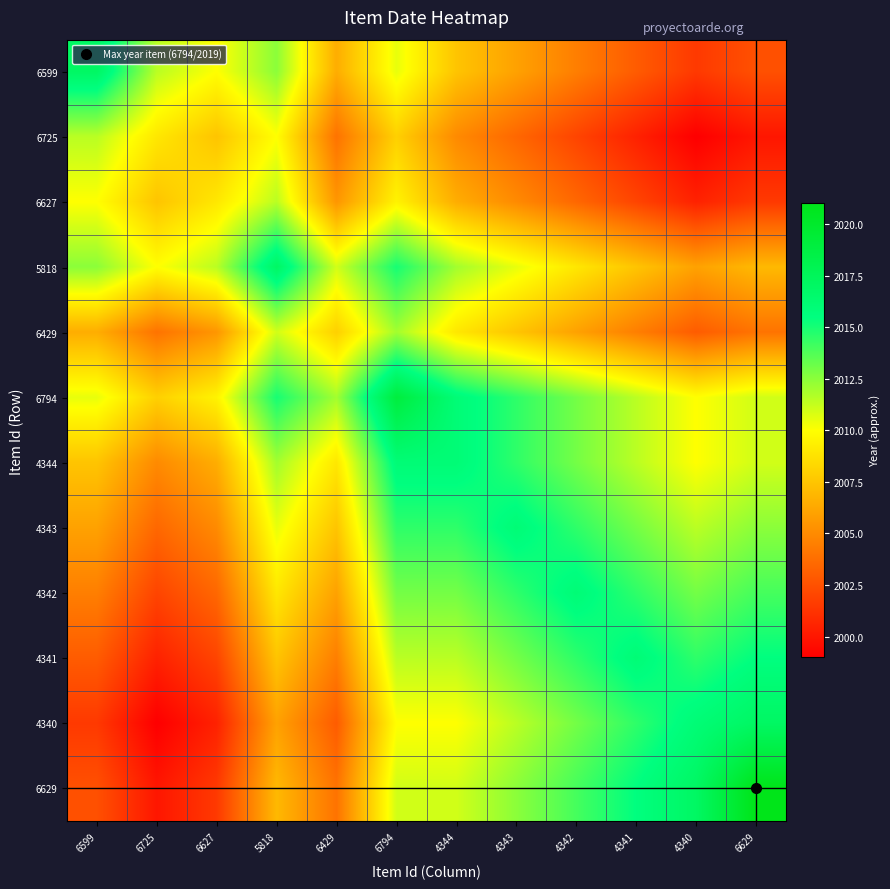

What is the total value across all series at 6599?

24093.0